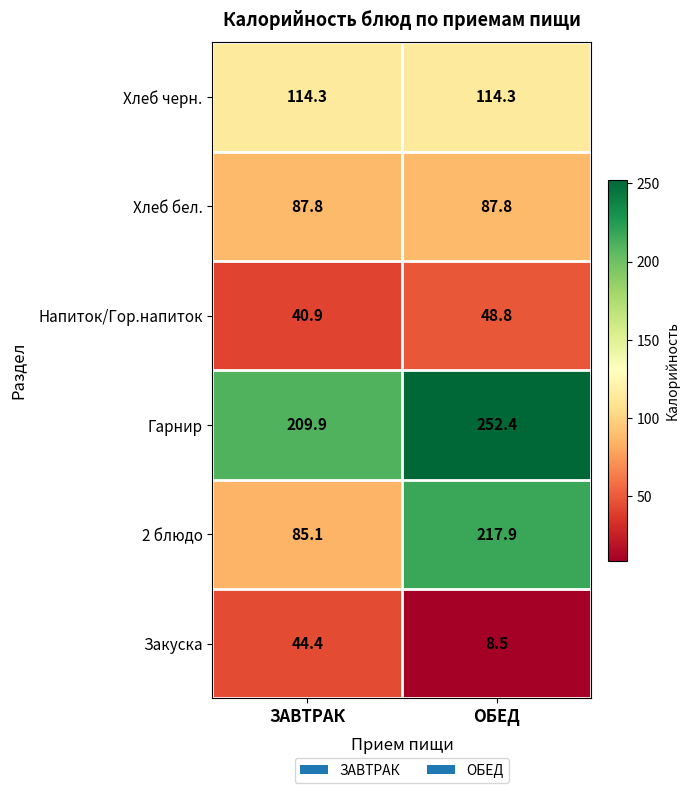

The value of 2 блюдо at ЗАВТРАК is 150.2. True or false?

False